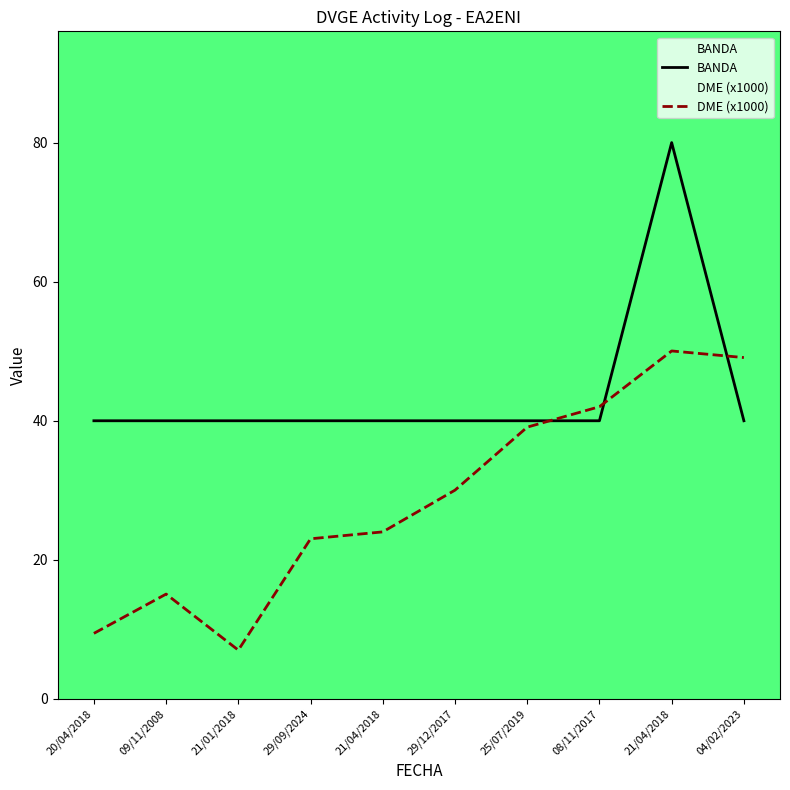

How many data points does each series have?

10